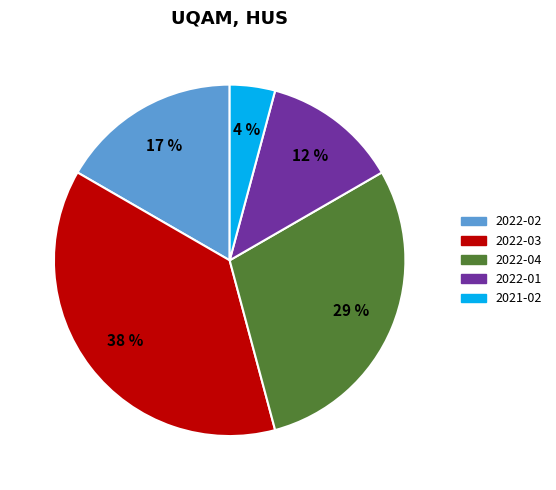

Between 2022-02 and 2021-02, which is larger?

2022-02